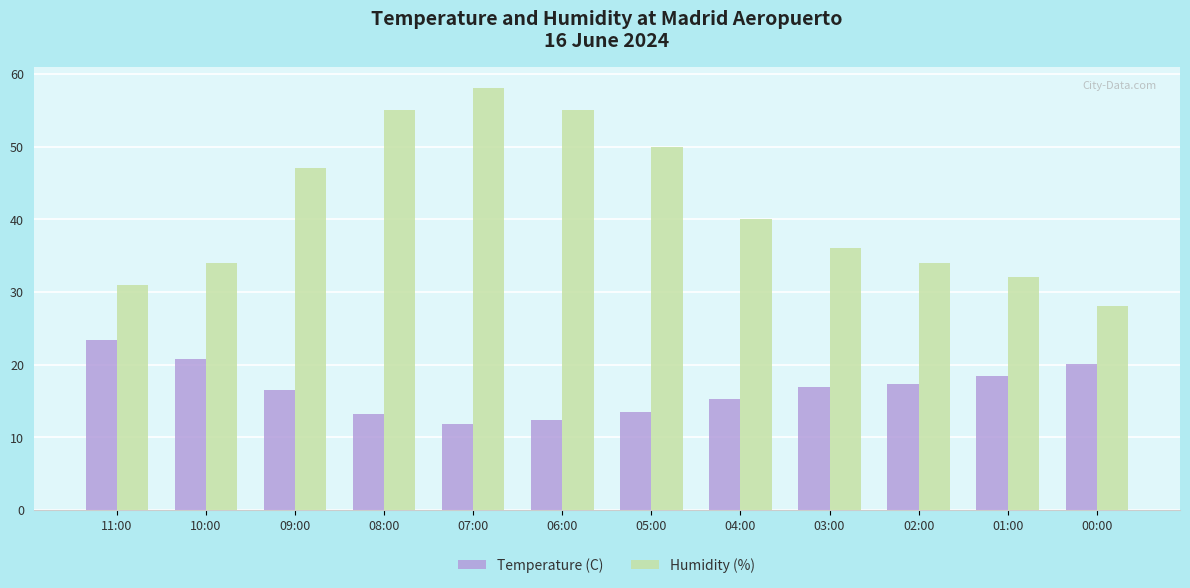

At which label does Temperature (C) first exceed 16?

11:00